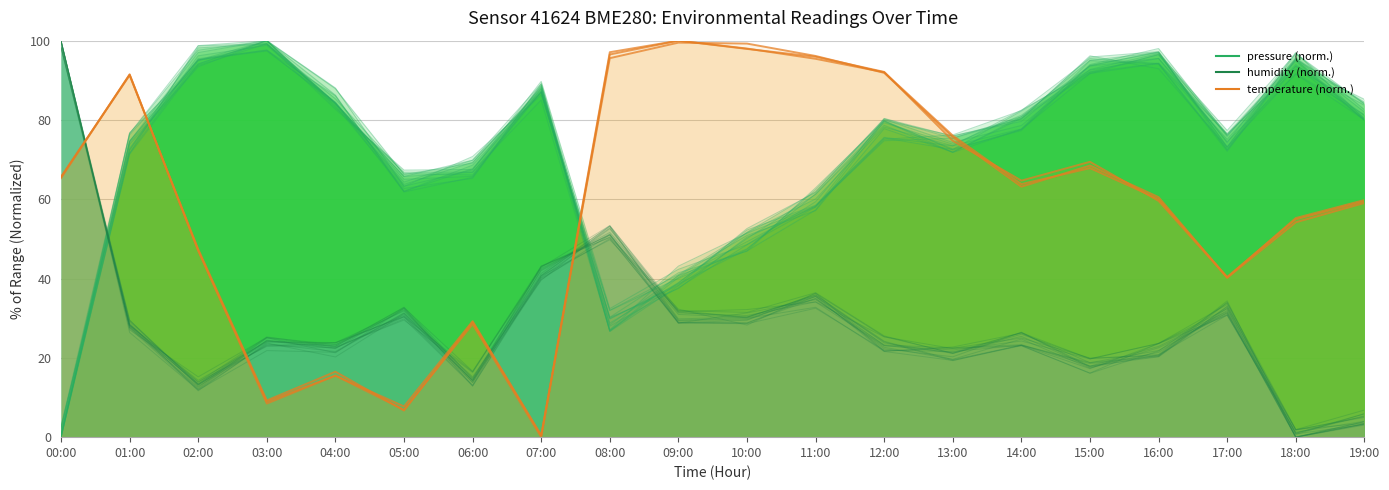

Where does the humidity series first go above 26?

00:00